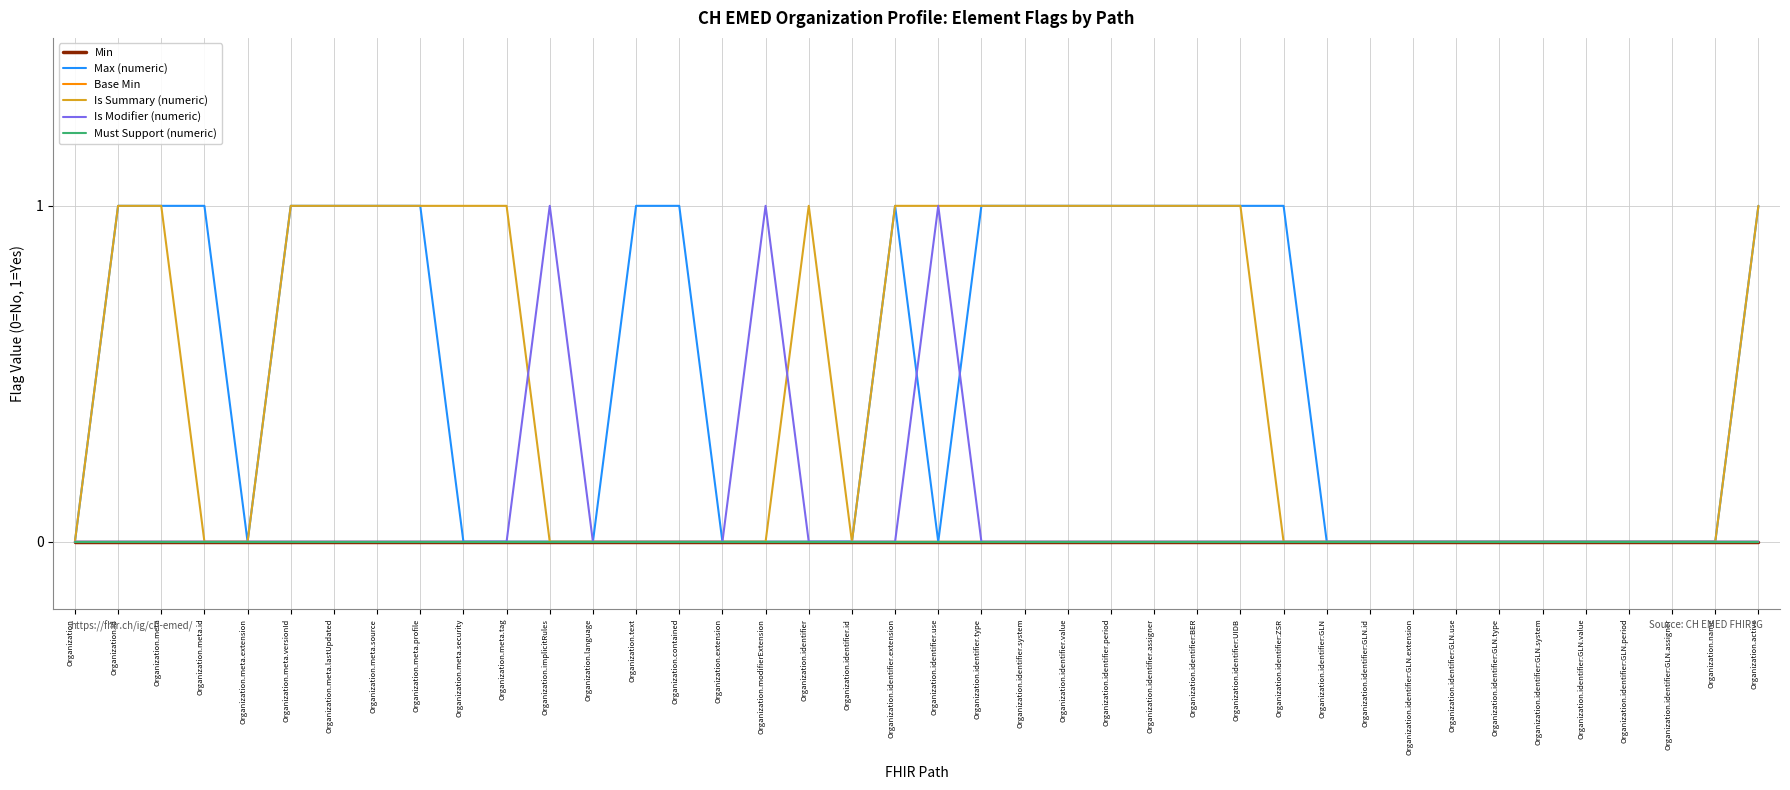

Does the chart have visible grid lines?

Yes